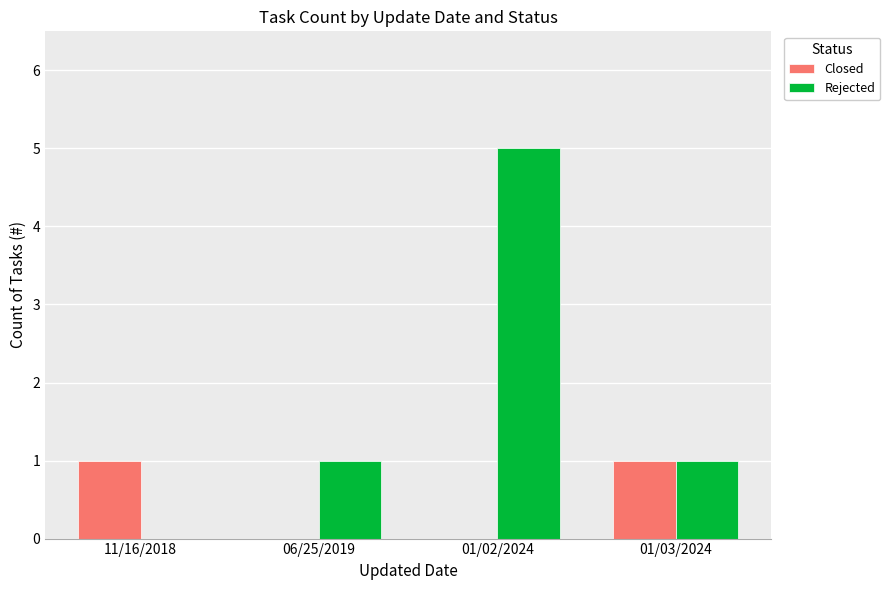

The Rejected series shows 3 at 01/02/2024. True or false?

False